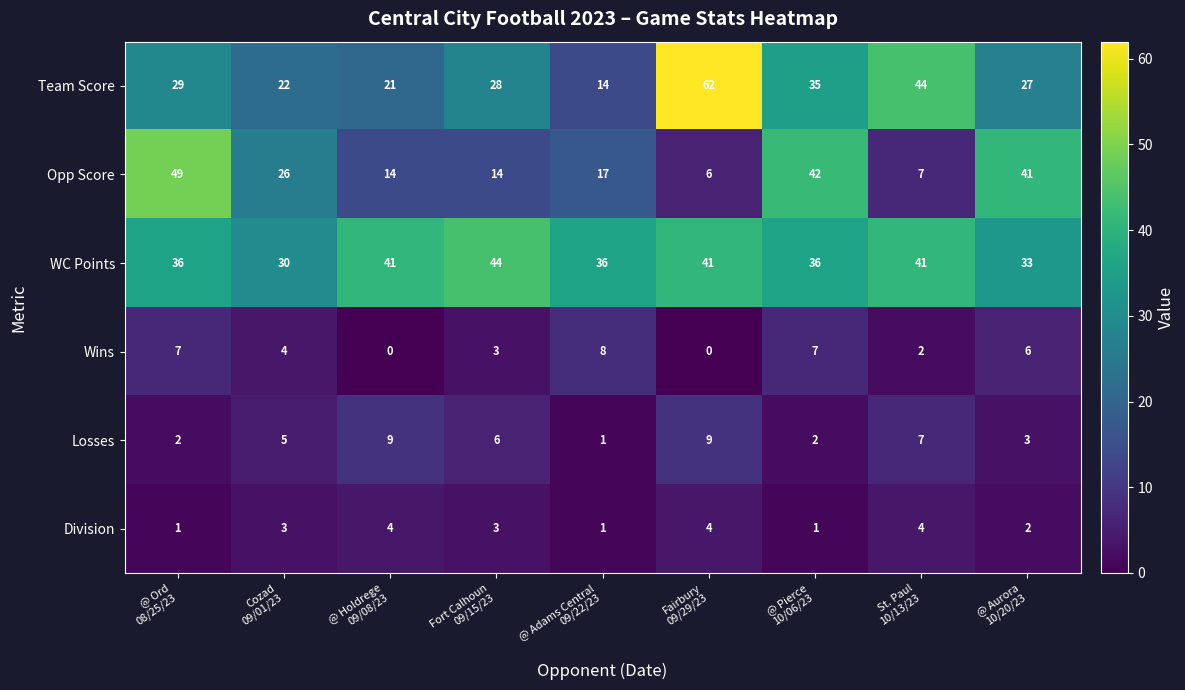

Which series has the widest spread of values?

Team Score